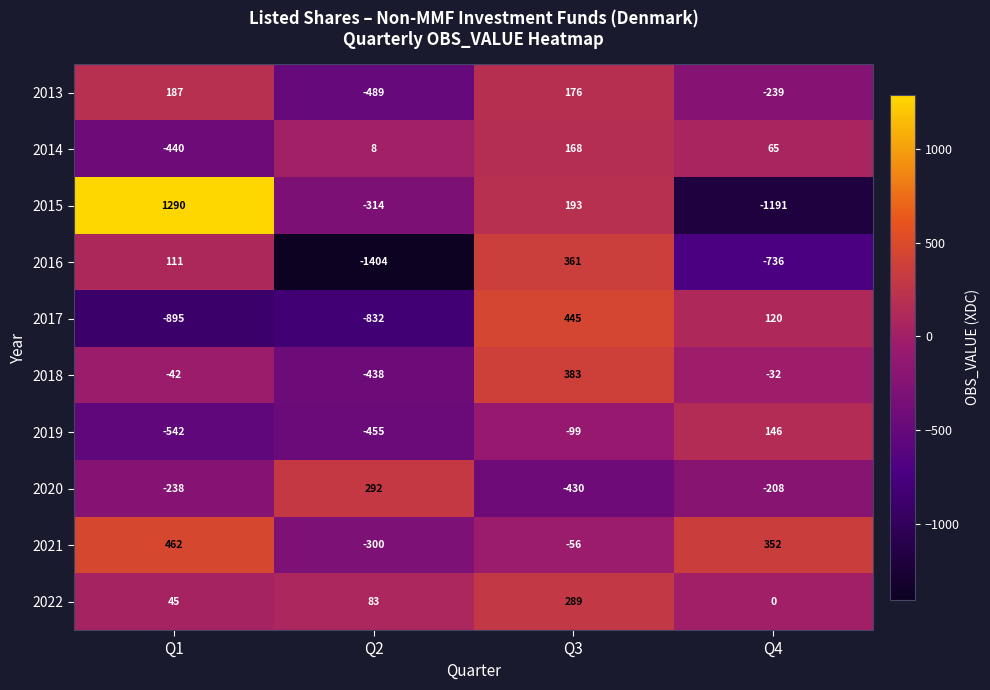

List the labels in order of 2015 value, largest first.

Q1, Q3, Q2, Q4